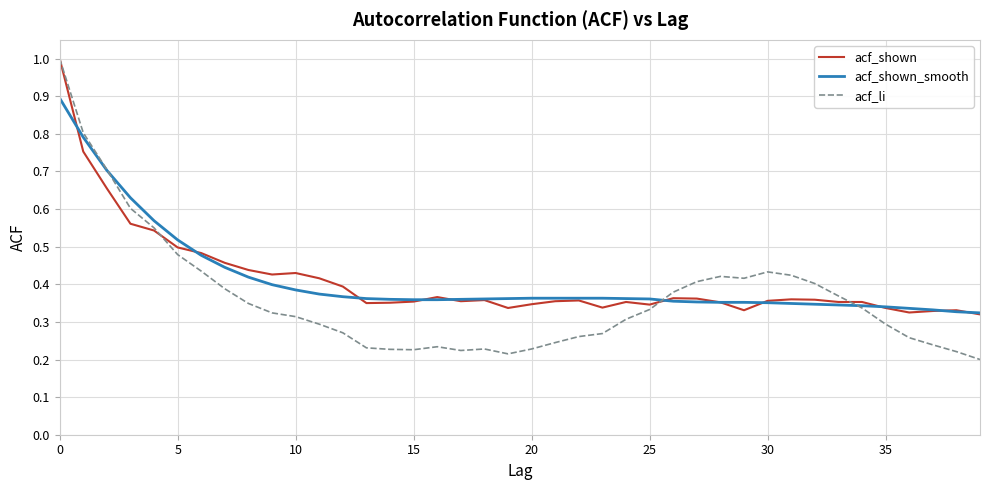

Which series has the widest spread of values?

acf_li